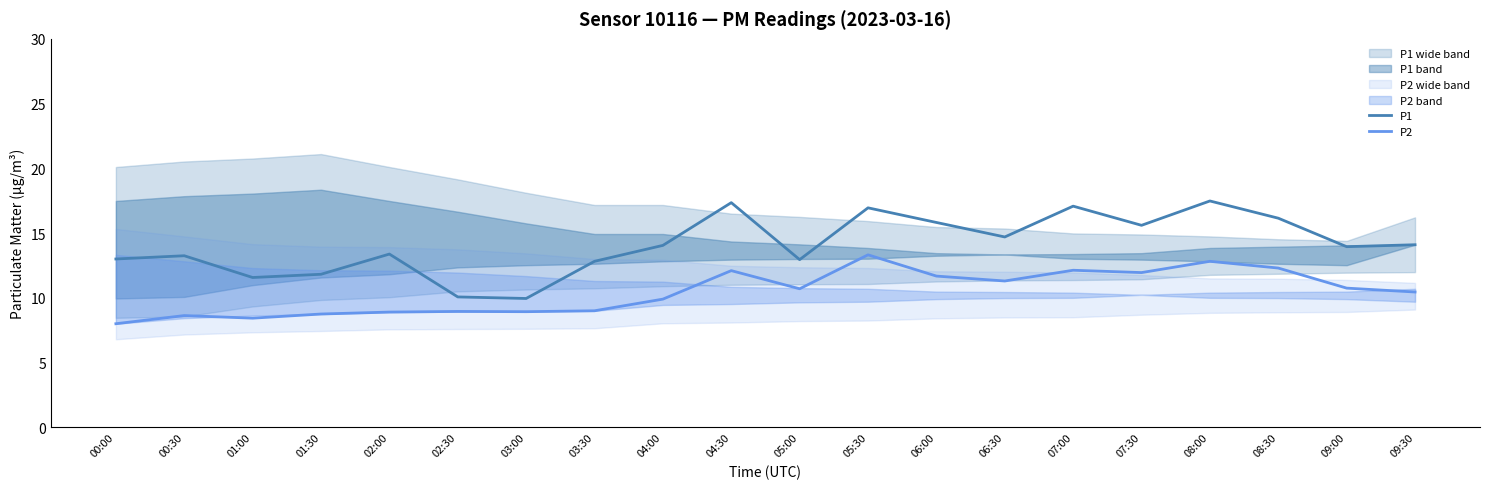

Where is P2 nearest to the value 10?

04:00